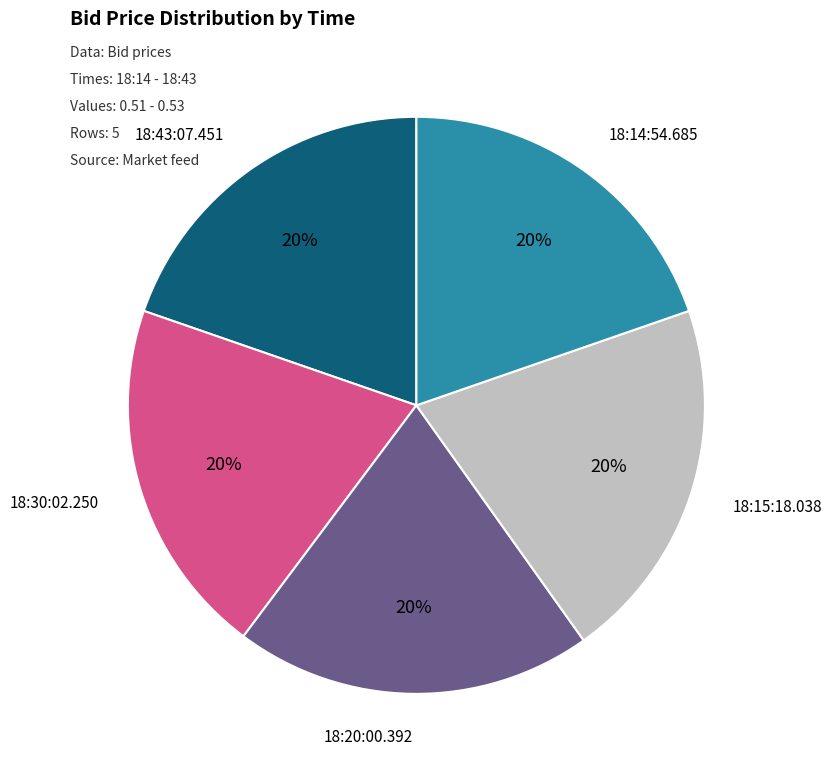

What percentage is the 18:15:18.038 slice, to the nearest percent?

20%